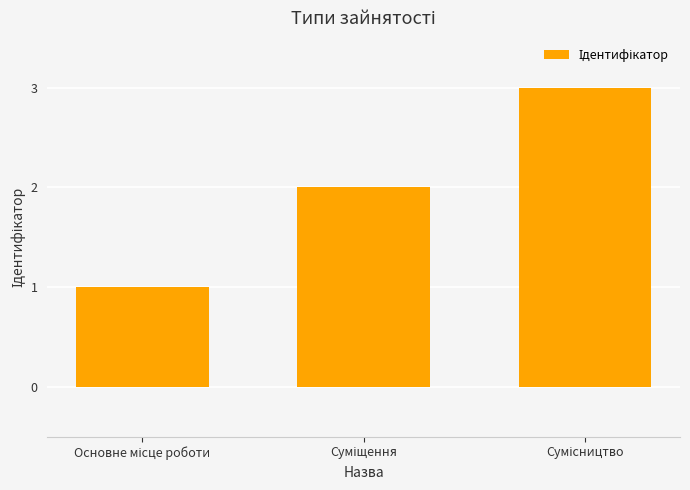

What is the sum of all values?

6